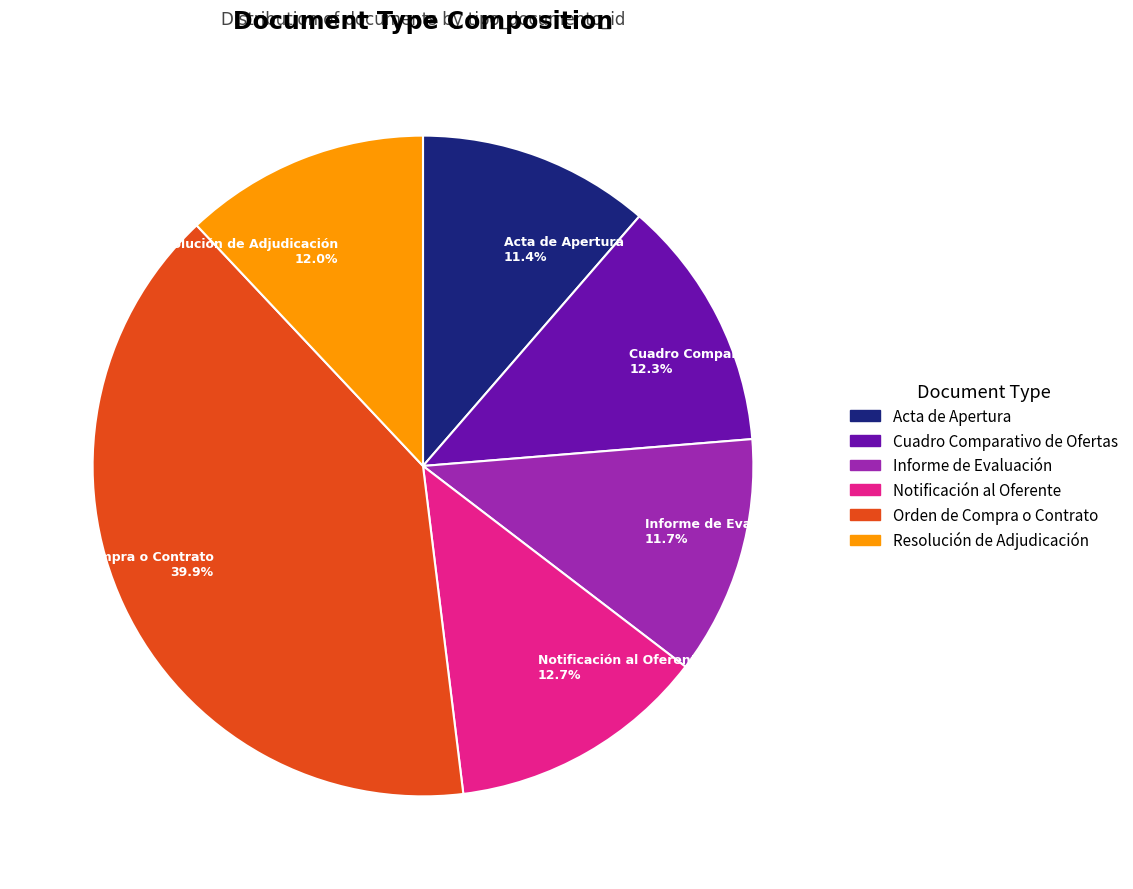

Is there any slice that represents more than half of the pie?

No